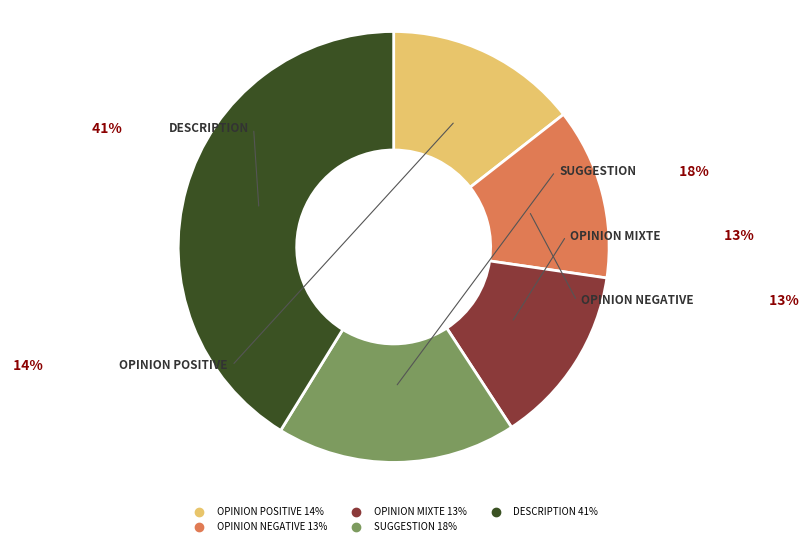

Does any single category account for the majority?

No